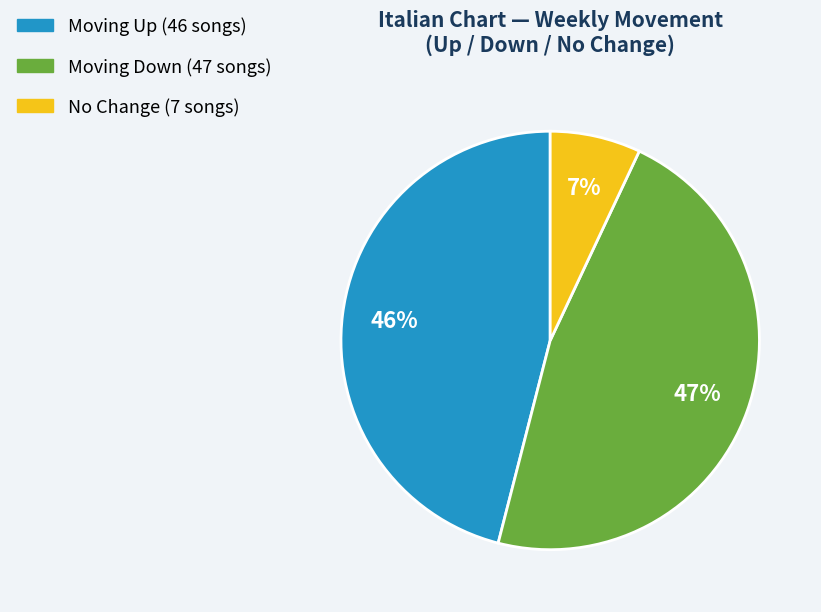

To the nearest percent, what is the difference between the largest and smallest slice percentages?

40%